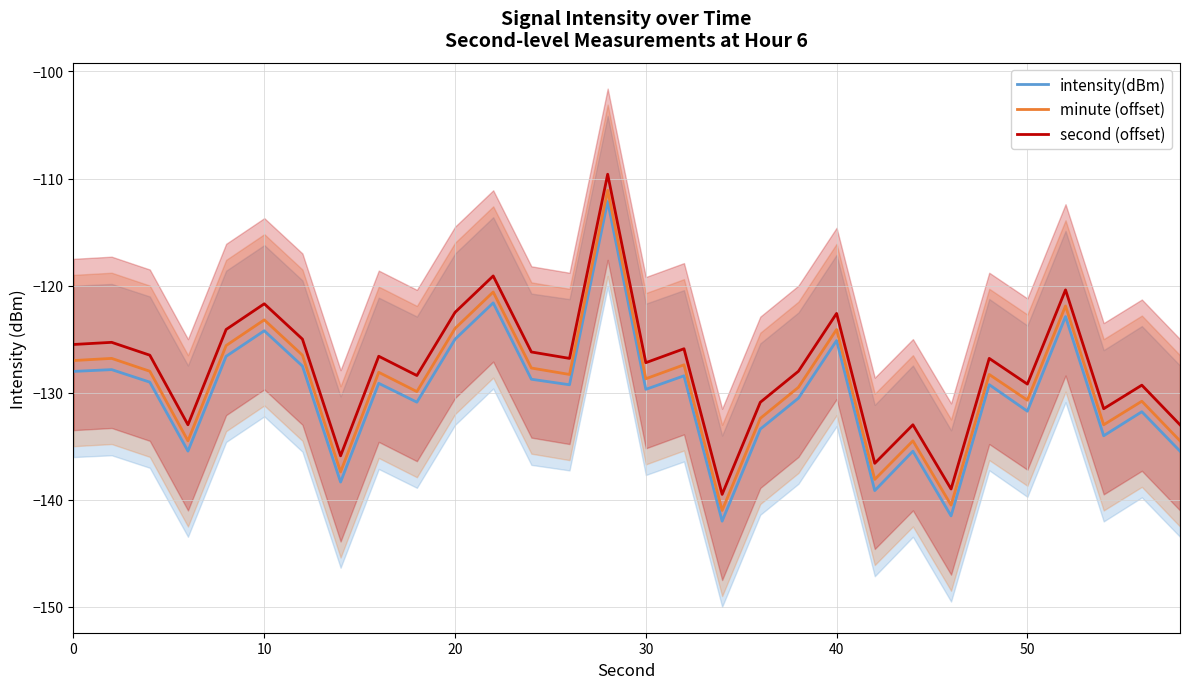

What is the average value of the minute (offset) series?

-129.1